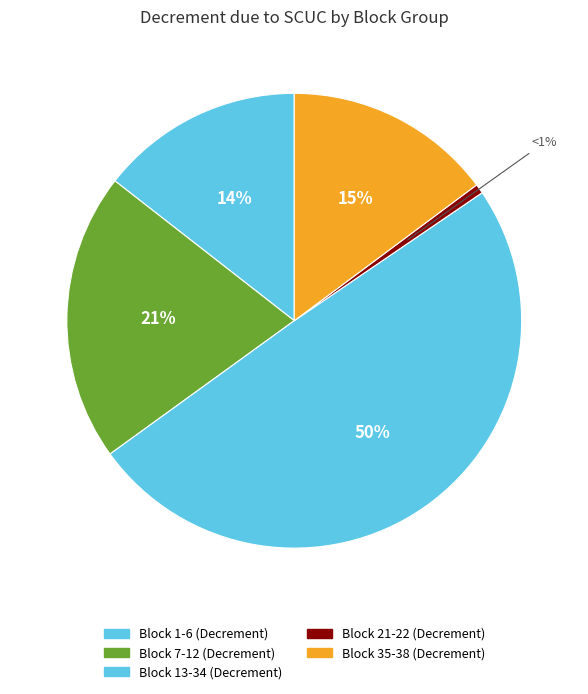

Count the number of slices in the pie.

5